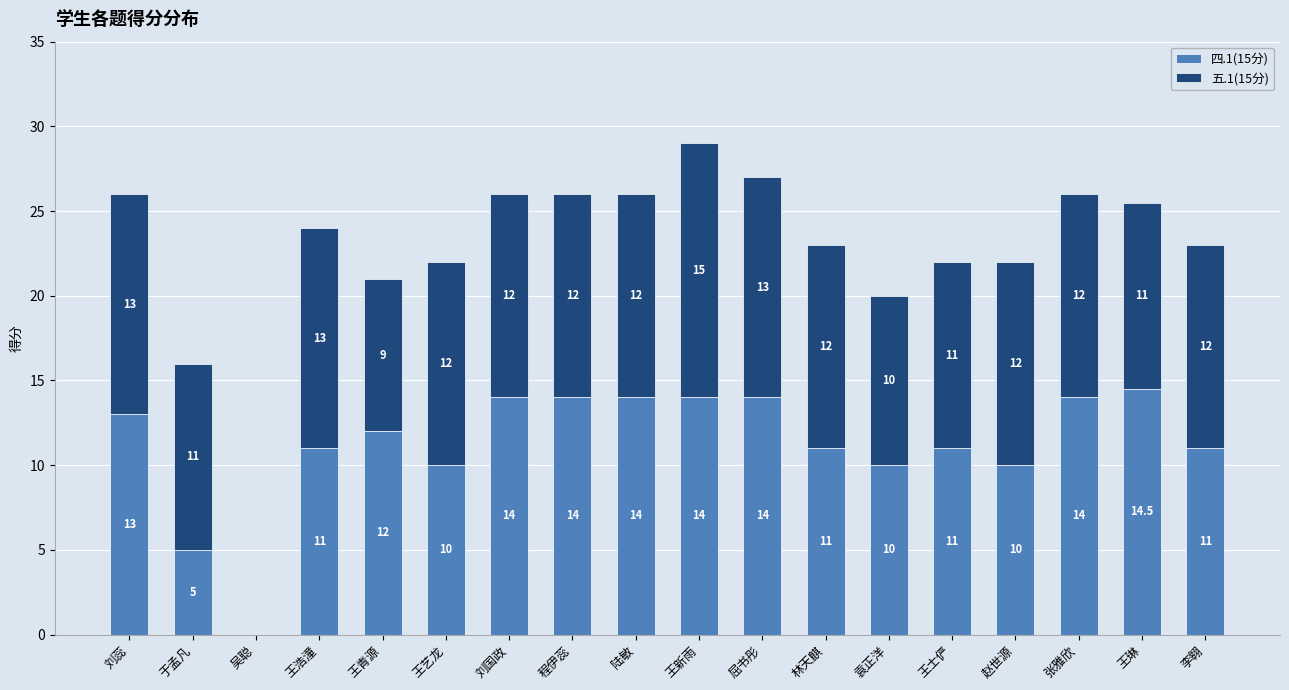

True or false: 四.1(15分) has a value of 20.1 at 王新雨.

False